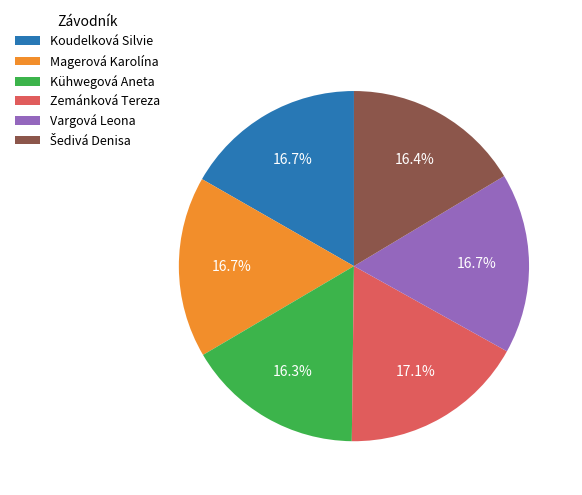

Does Vargová Leona represent more than half of the total?

No